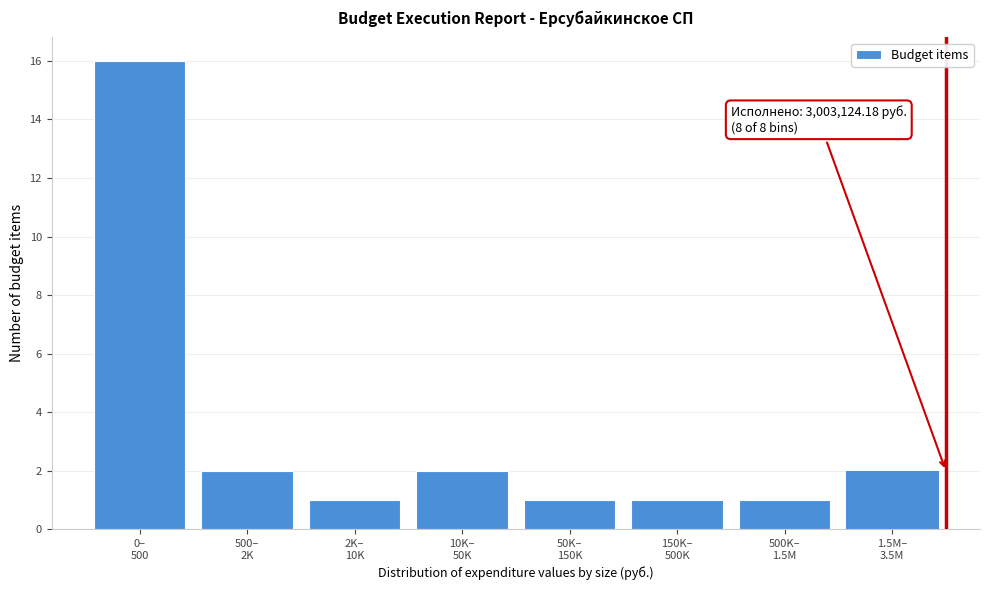

Reading right to left, list all the values displayed in this chart.

2	1	1	1	2	1	2	16